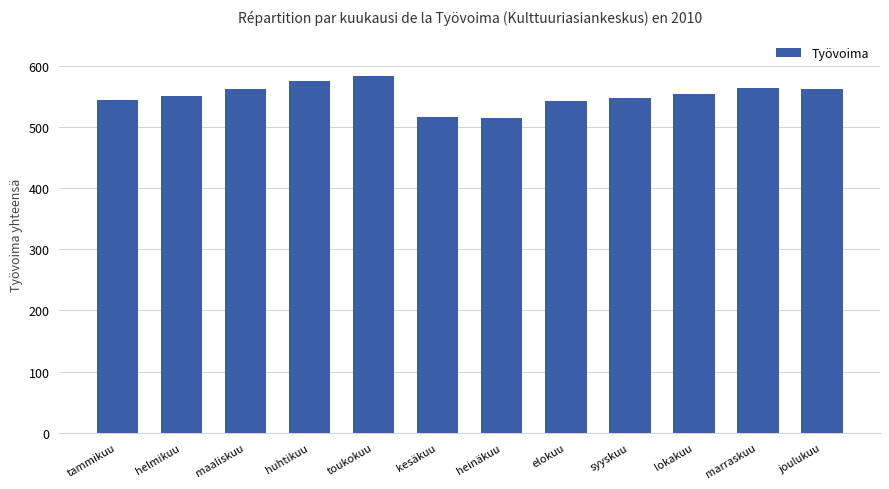

Count the number of data series in this chart.

1